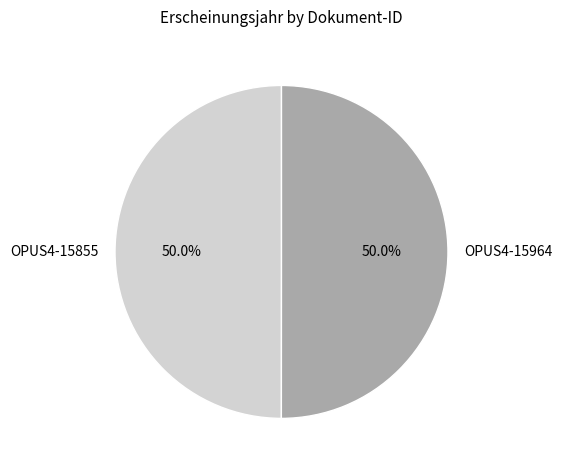

Is the sum of OPUS4-15855 and OPUS4-15964 greater than half?

Yes